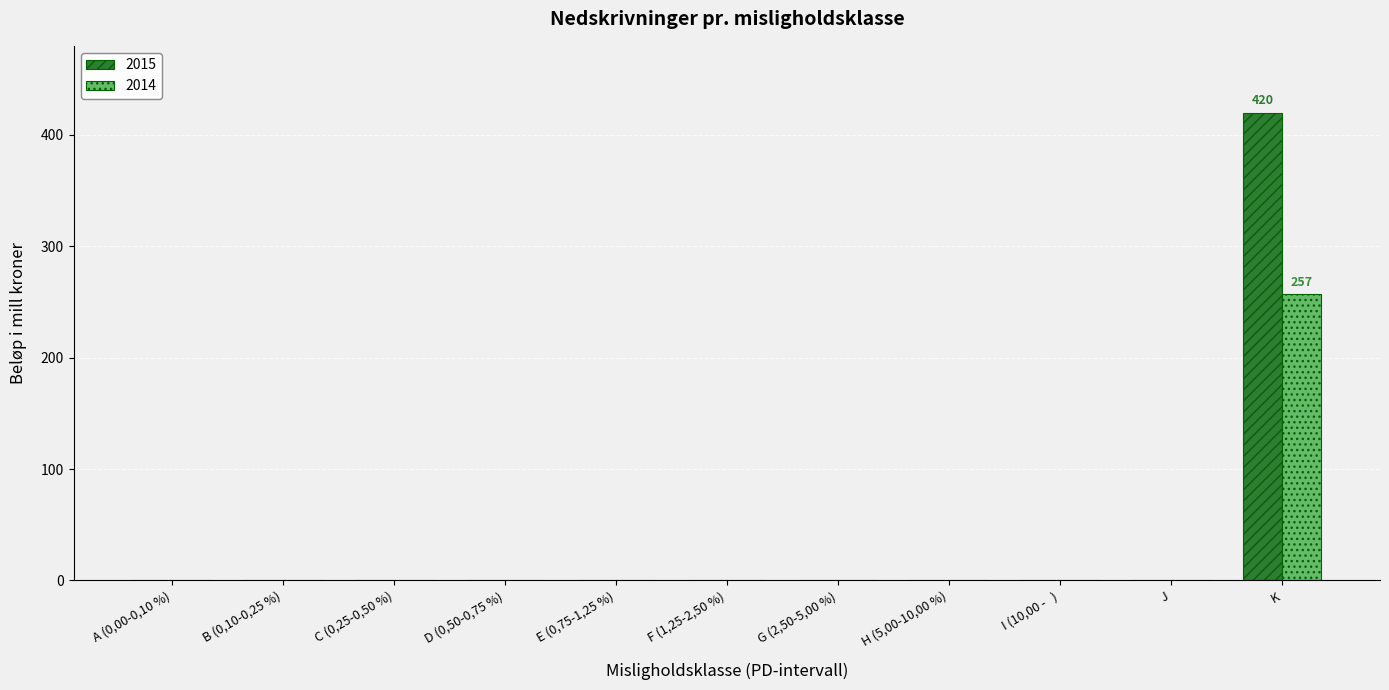

What is the sum of all 2015 values?

420